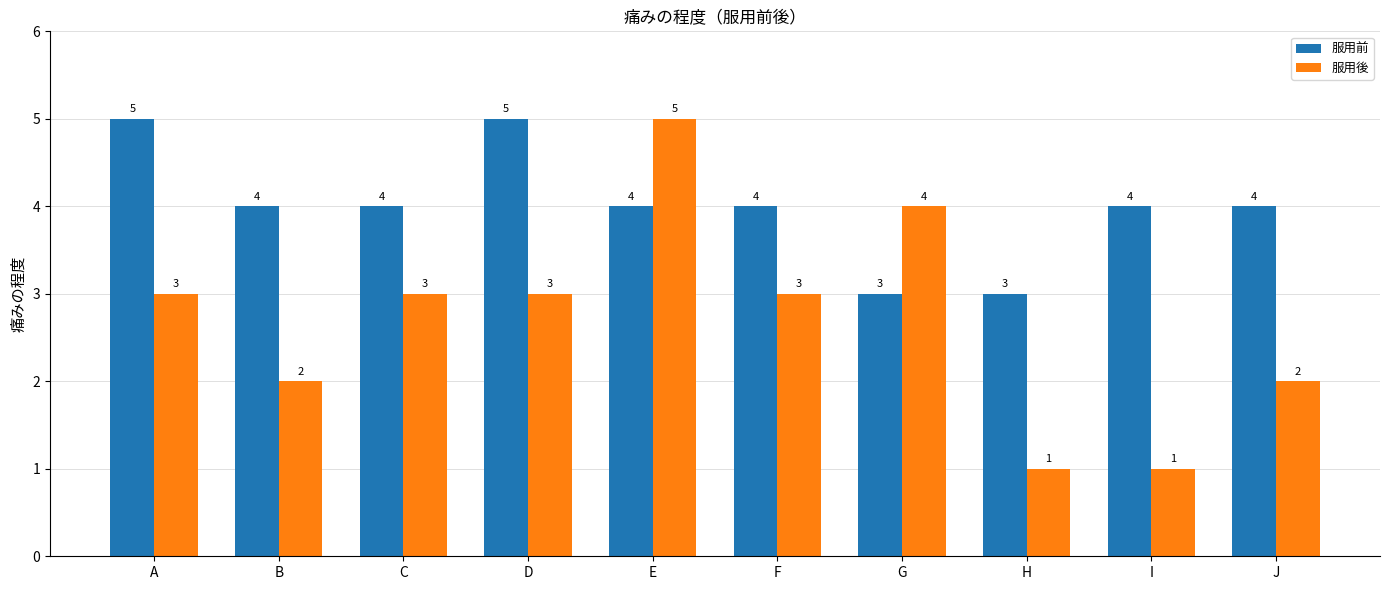

The 服用後 series shows 3 at C. True or false?

True